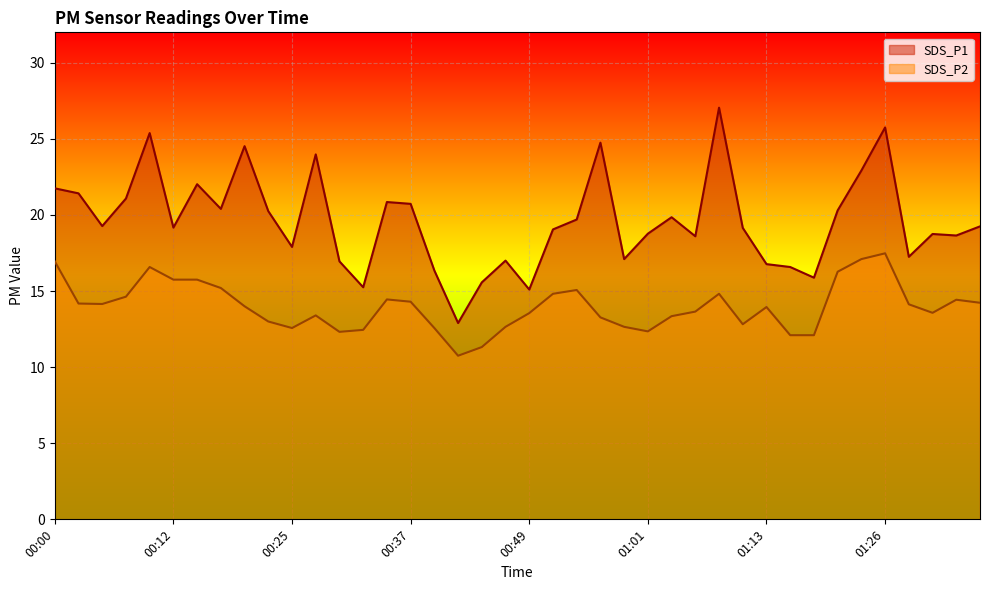

What is the difference between the second highest and second lowest values in the SDS_P1 series?

10.7